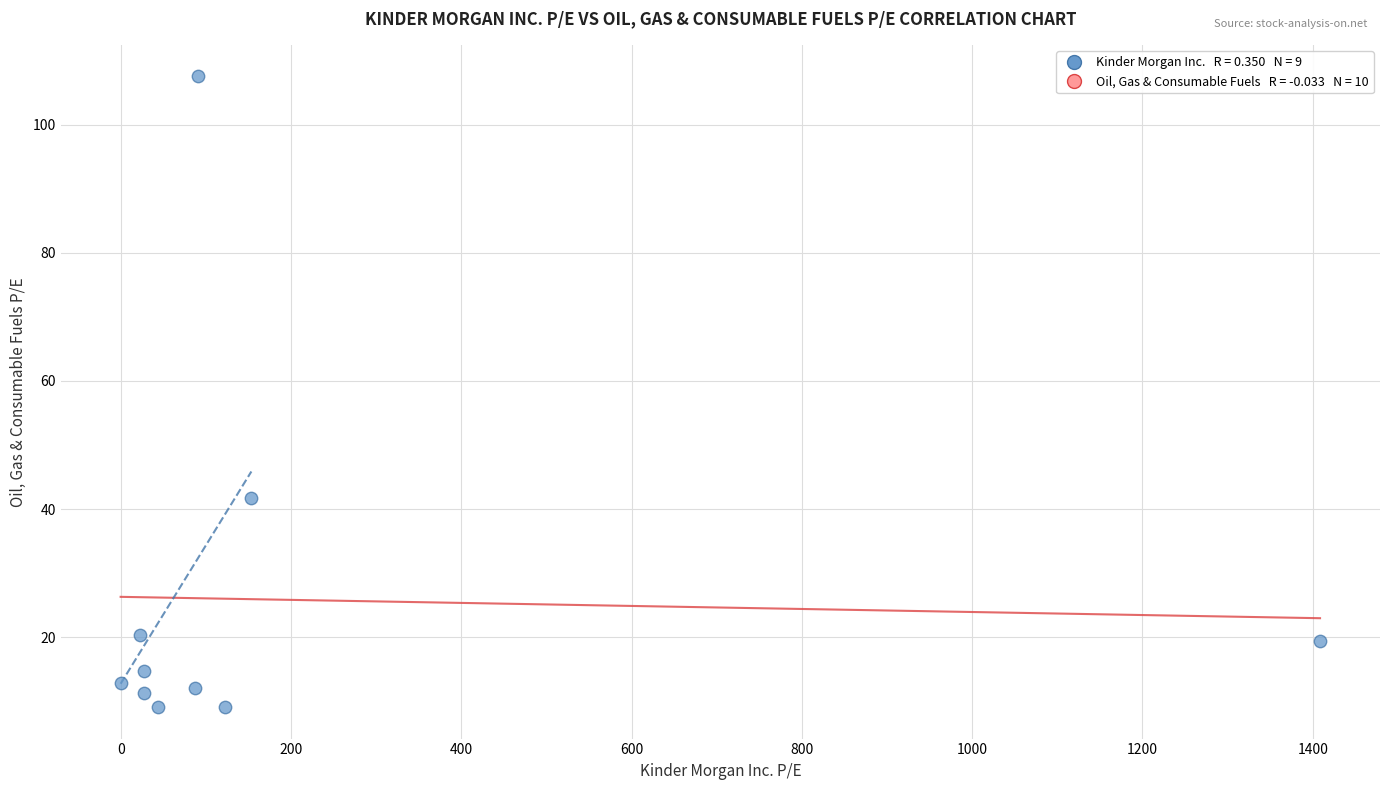

What Y value in the scatter plot is closest to 58?

41.8